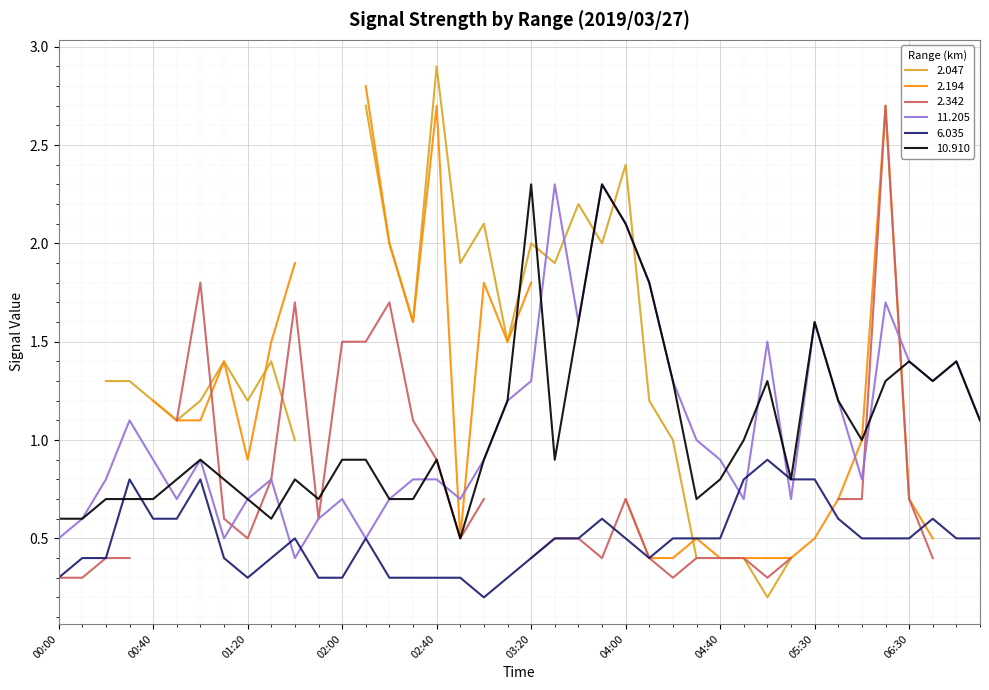

The 6.035 series shows 0.9 at 04:00. True or false?

False